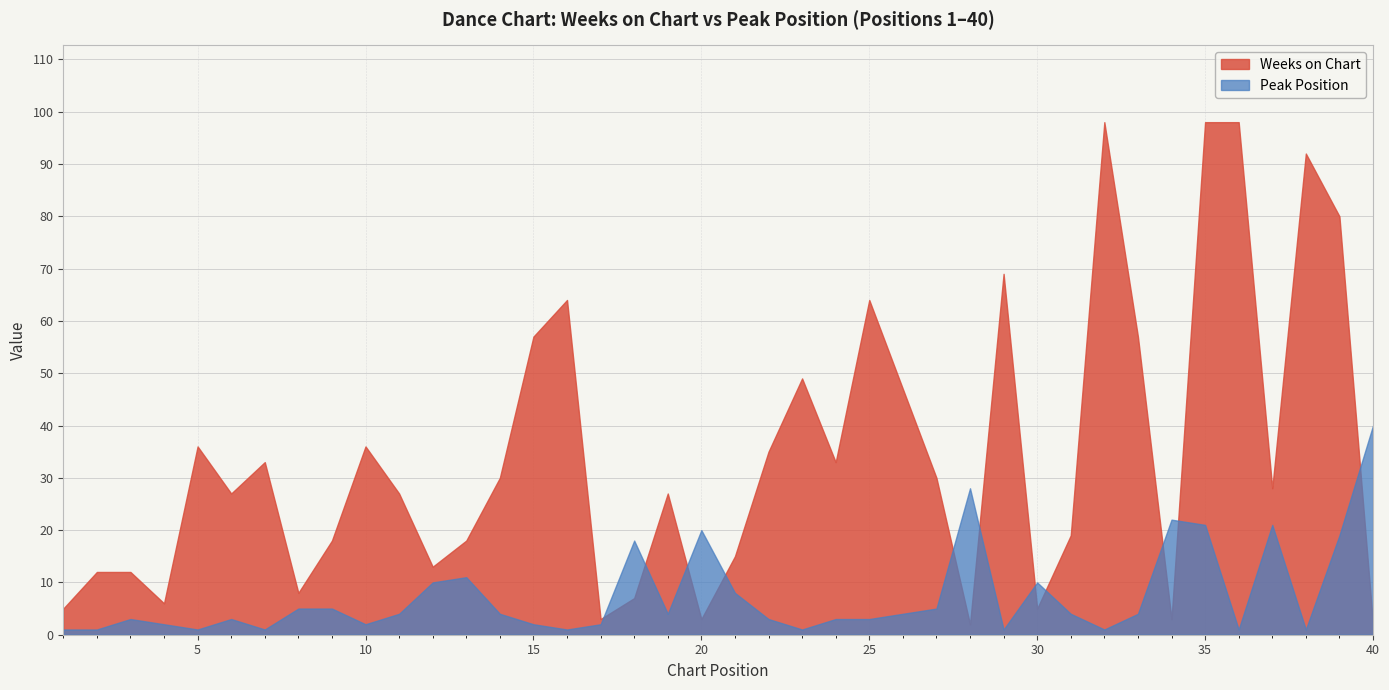

At how many categories does at least one series exceed 18?

28